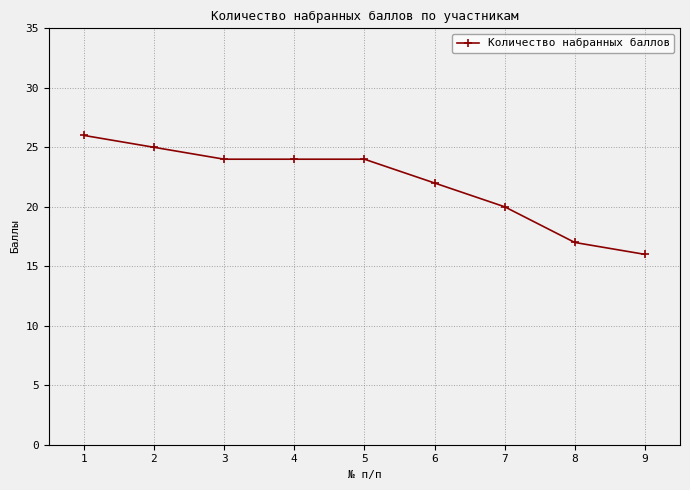

What is the minimum value shown in the chart?

16